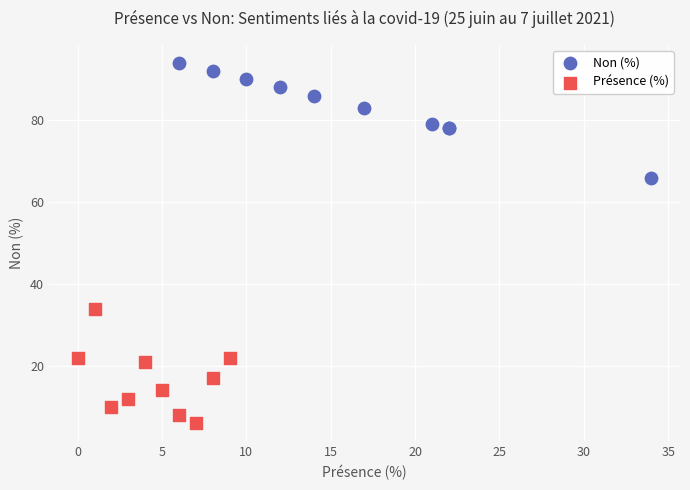

What are all the series names shown in the legend?

Non (%), Présence (%)